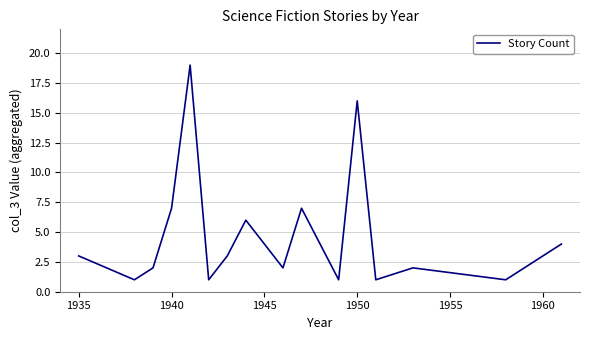

What is the difference between the maximum and minimum values?

18